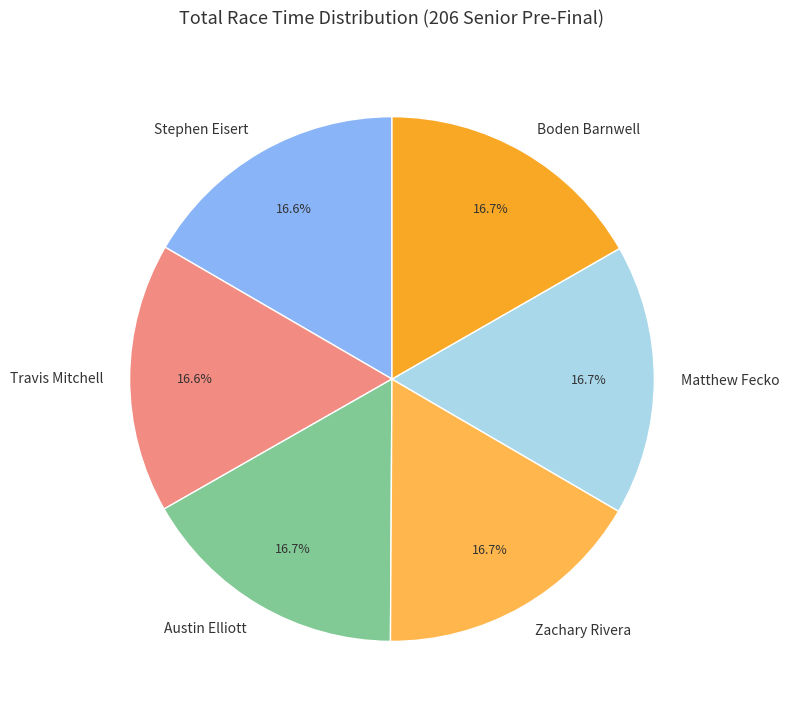

Count the number of slices in the pie.

6